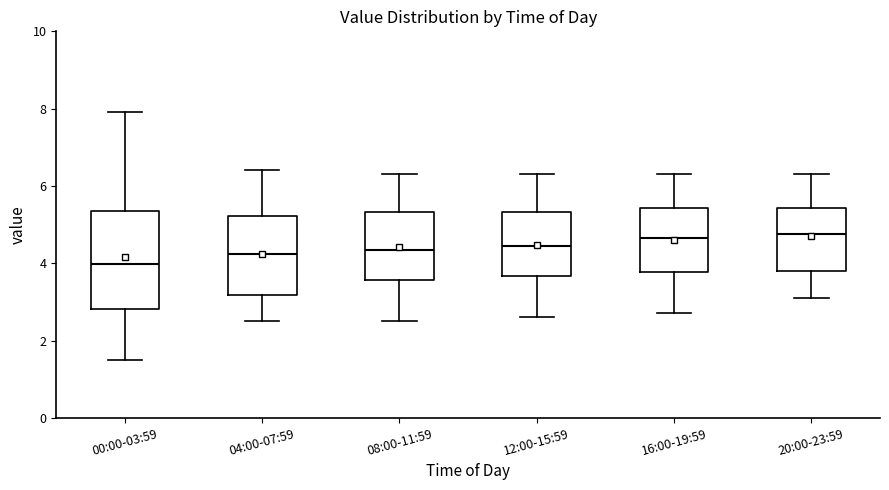

Where is the lower edge of the box for 12:00-15:59 on the y-axis? The values are not printed on the chart, so give them approximately, as read against the axis.

3.6